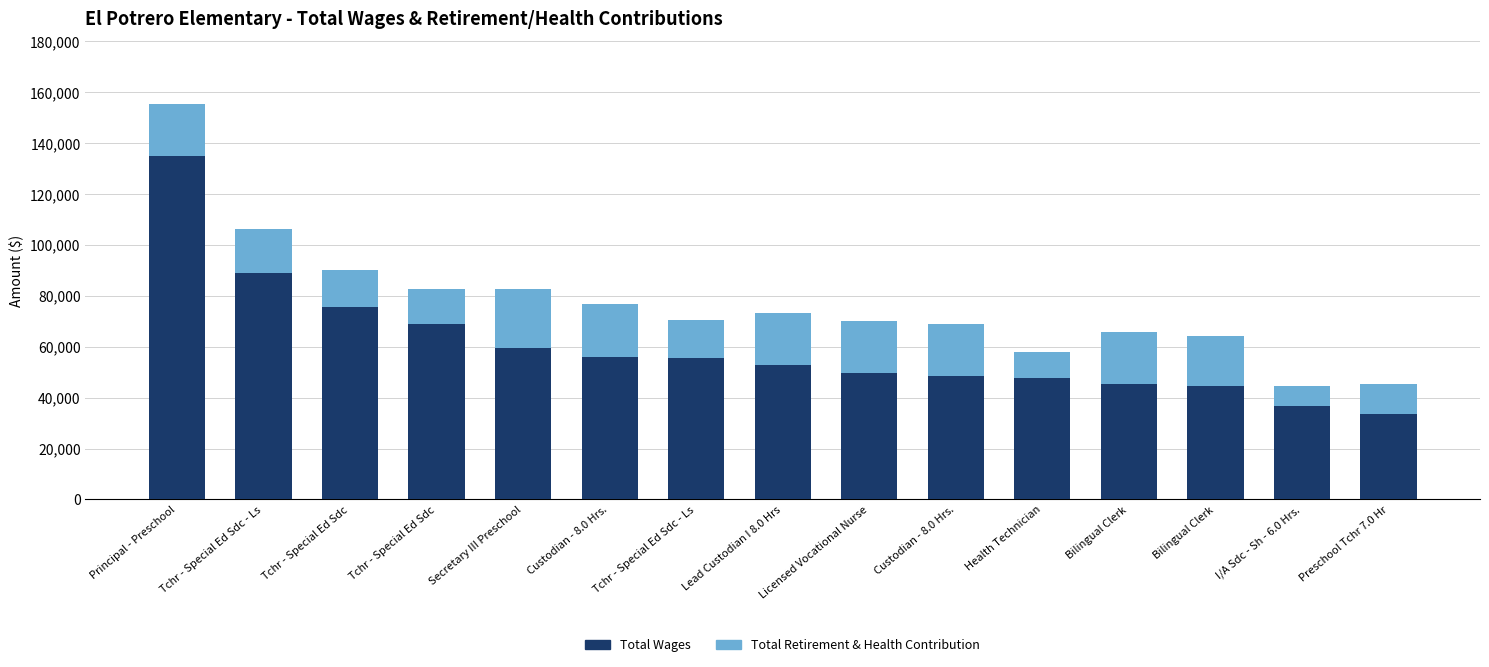

What is the total value across all series at Bilingual Clerk?

65638